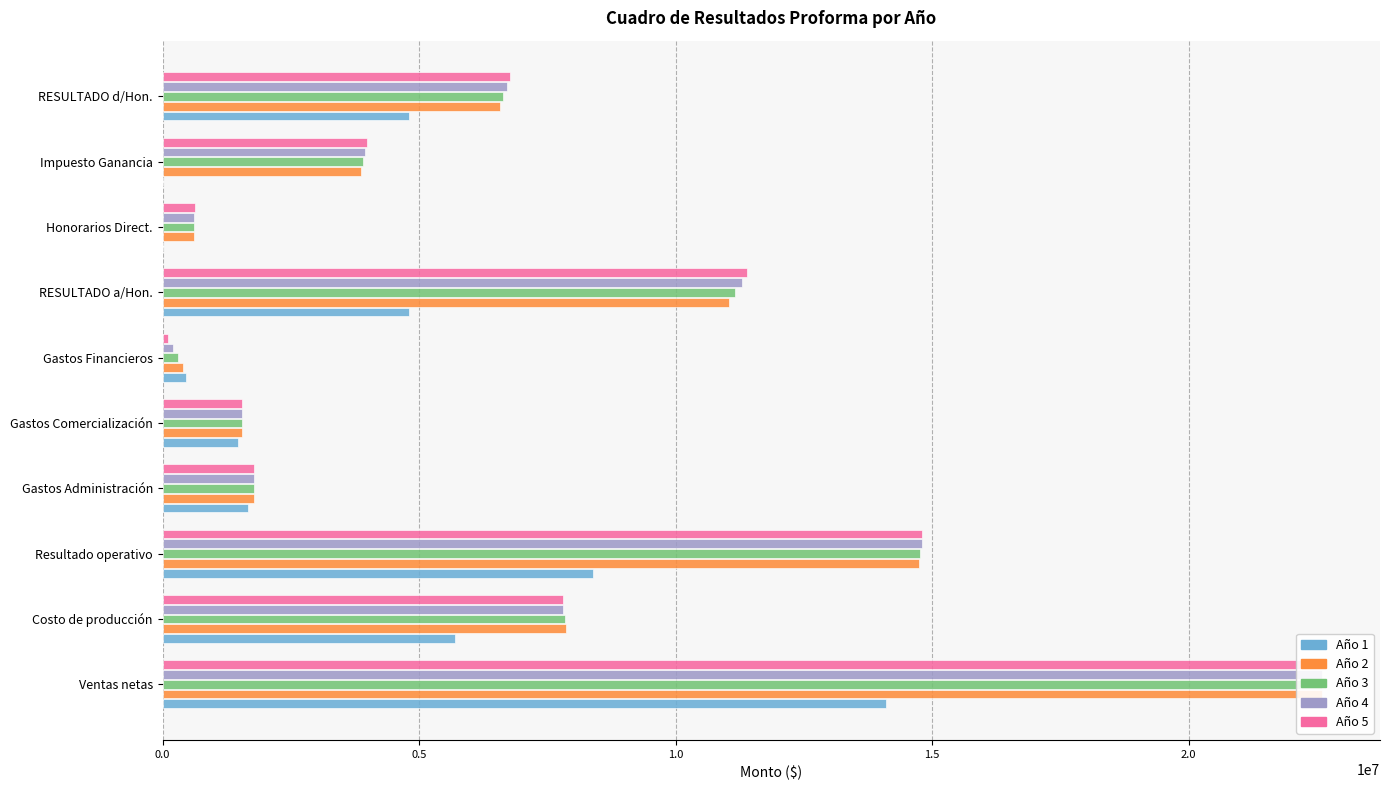

At Impuesto Ganancia, list the series in order from largest to smallest.

Año 5, Año 4, Año 3, Año 2, Año 1